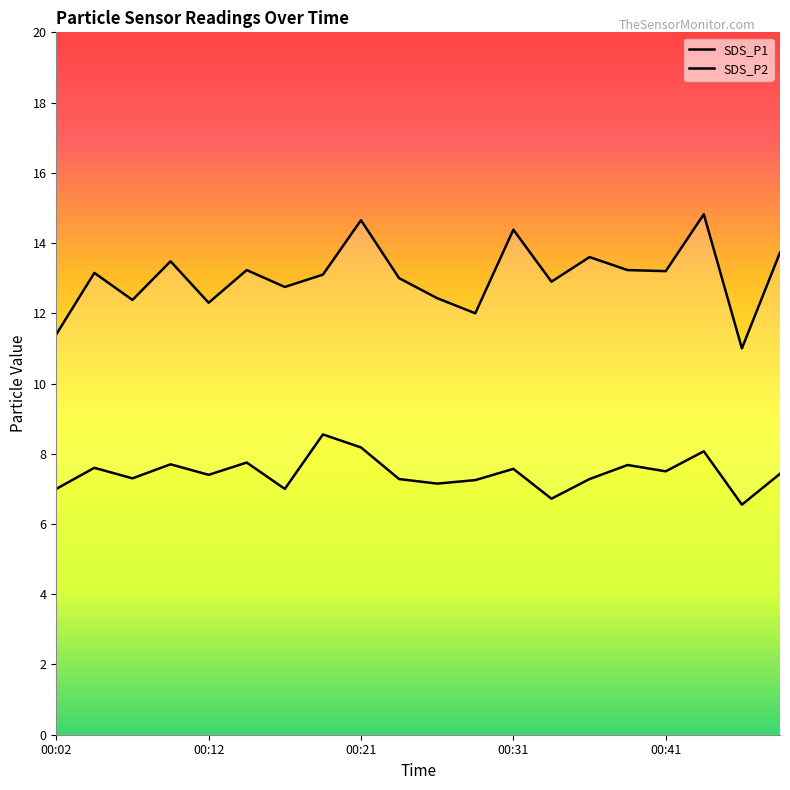

The value of SDS_P1 at 15 is 13.2. True or false?

True